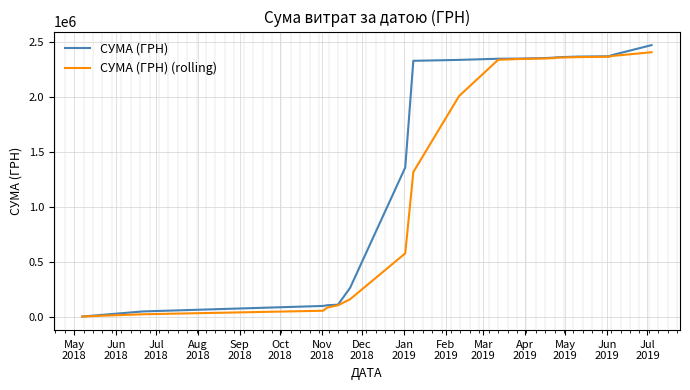

What is the highest value of the СУМА (ГРН) series?

2470512.0